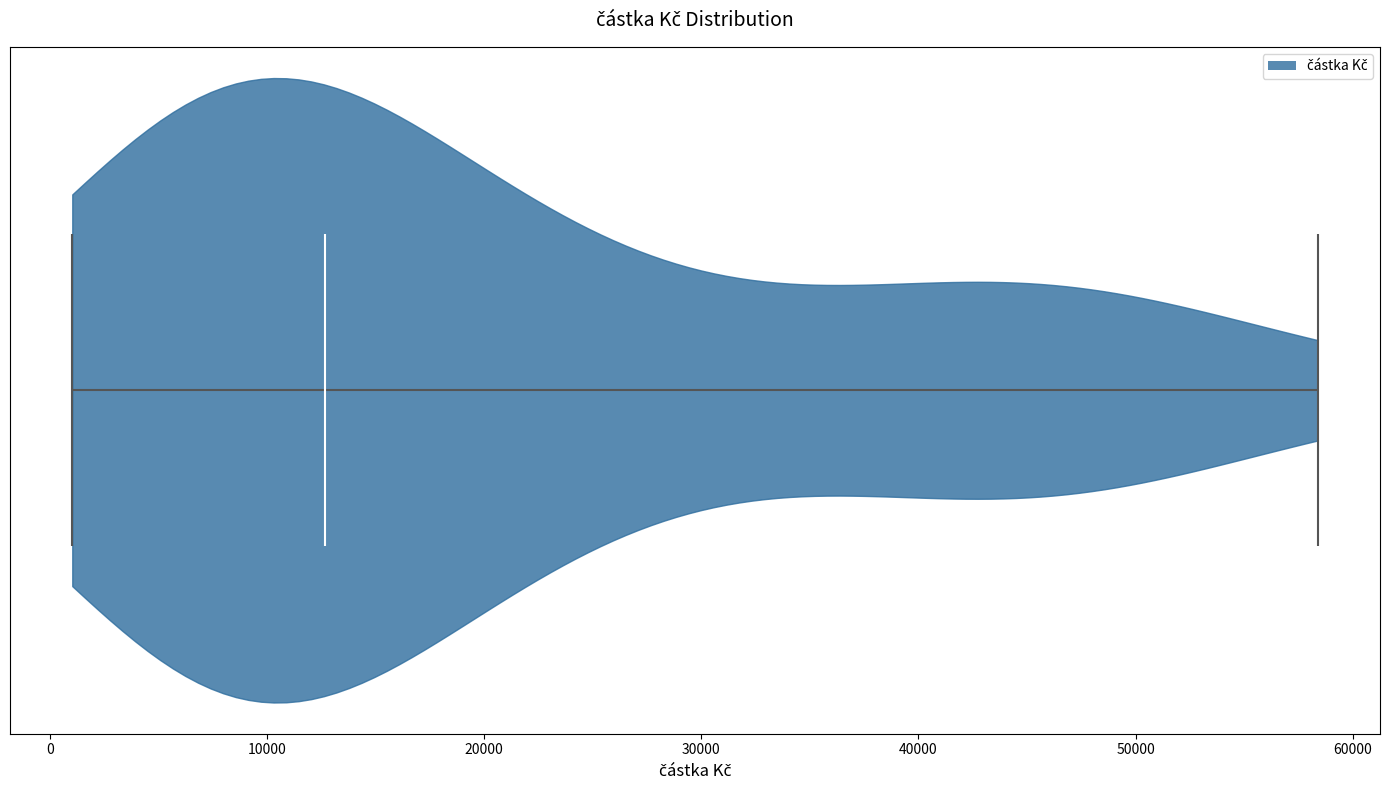

Read this violin plot against the x-axis: where its median line is, and the lowest and highest points the violin reaches. The values are not printed on the chart, so give them approximately, as read against the axis.

median line 13000, lowest point 1000, highest point 58000